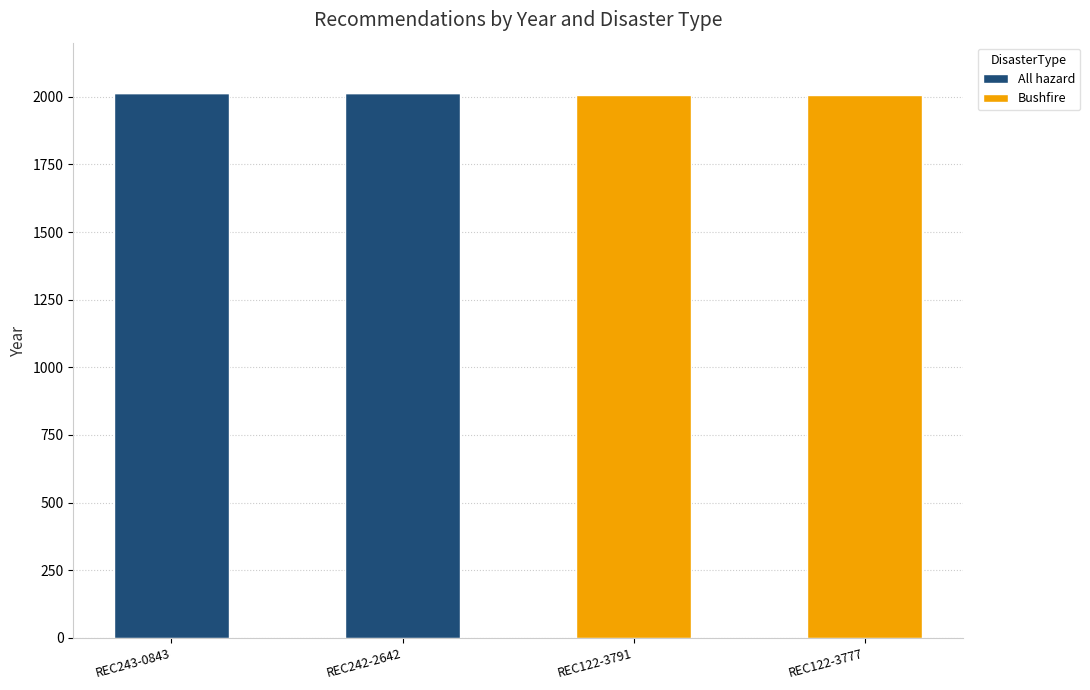

What is the sum of all All hazard values?

4026